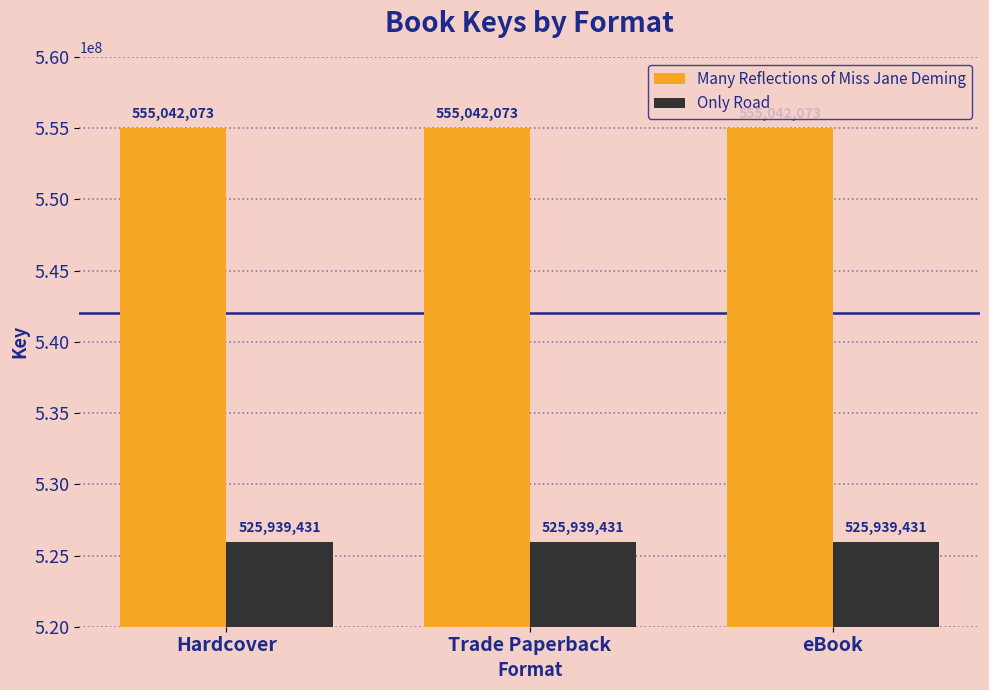

True or false: Many Reflections of Miss Jane Deming has a value of 982824026 at Trade Paperback.

False